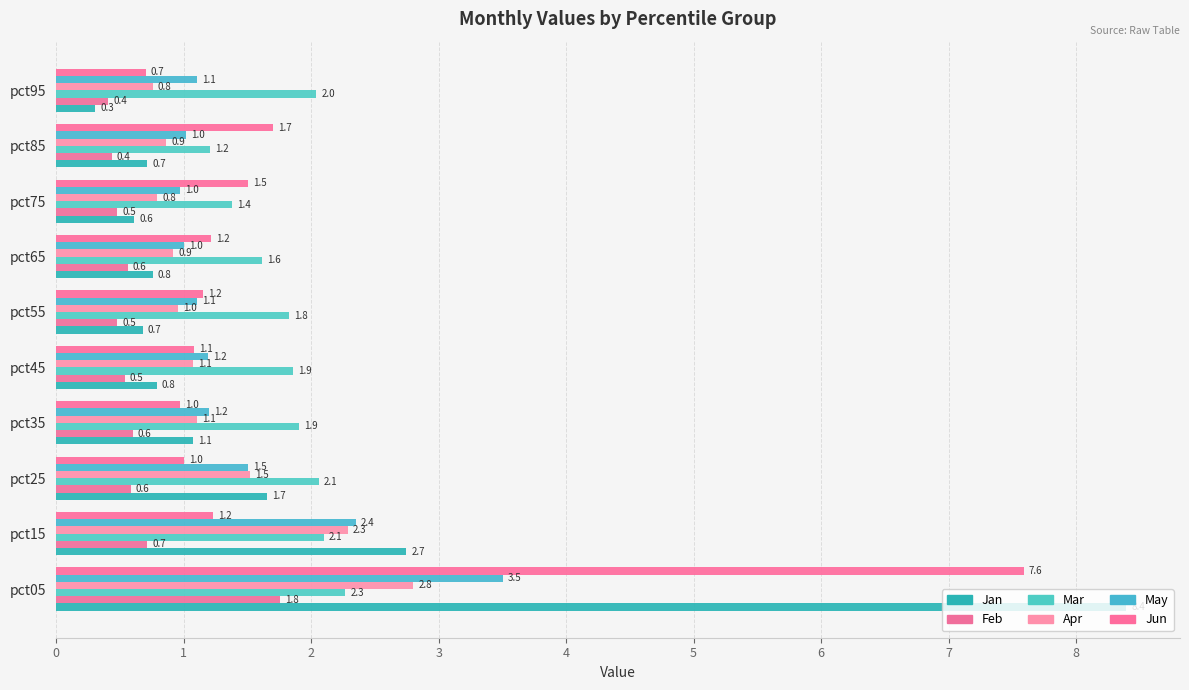

What is the difference between the maximum and second lowest values in the Feb series?

1.3